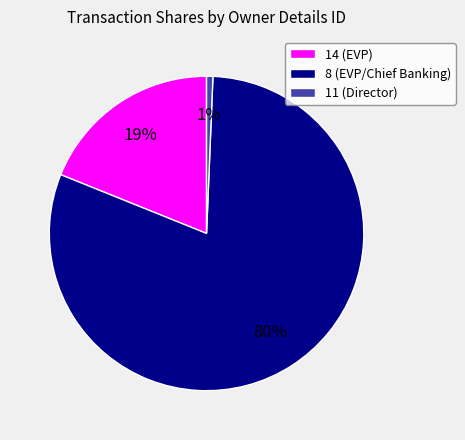

To the nearest percent, what is the difference between the 14 (EVP) and 11 (Director) slice percentages?

18%